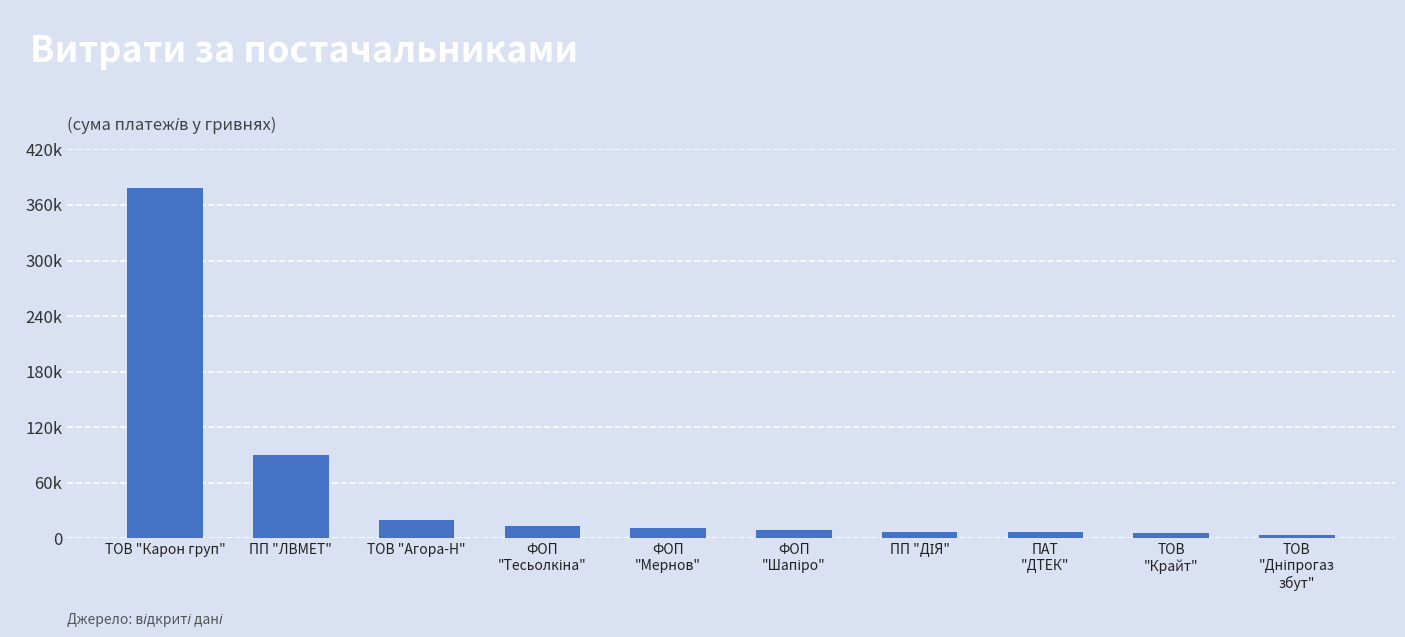

What is the value of the 10th bar from the left?

3862.2